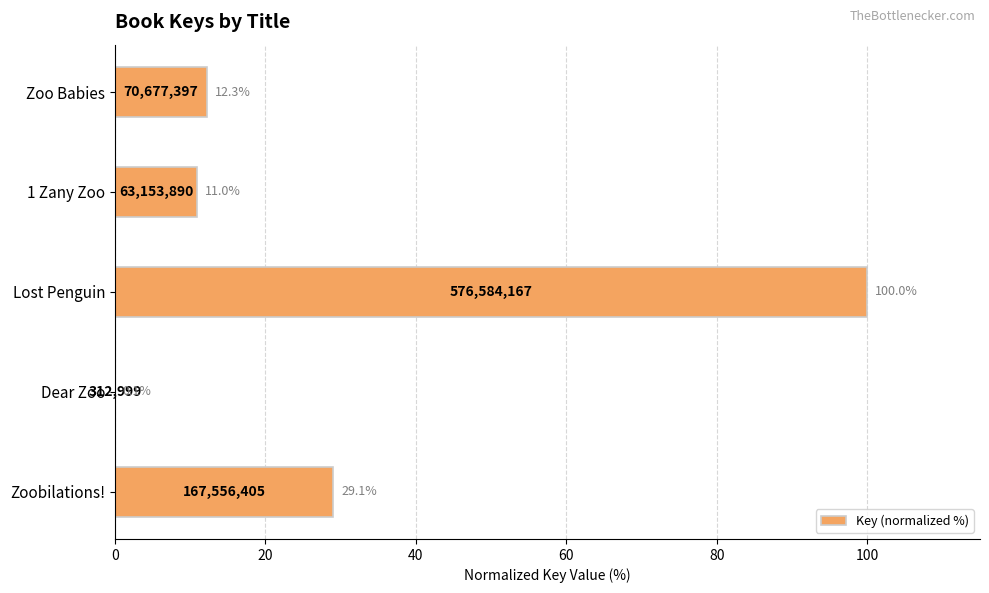

The value at Zoo Babies is 12.3. True or false?

True